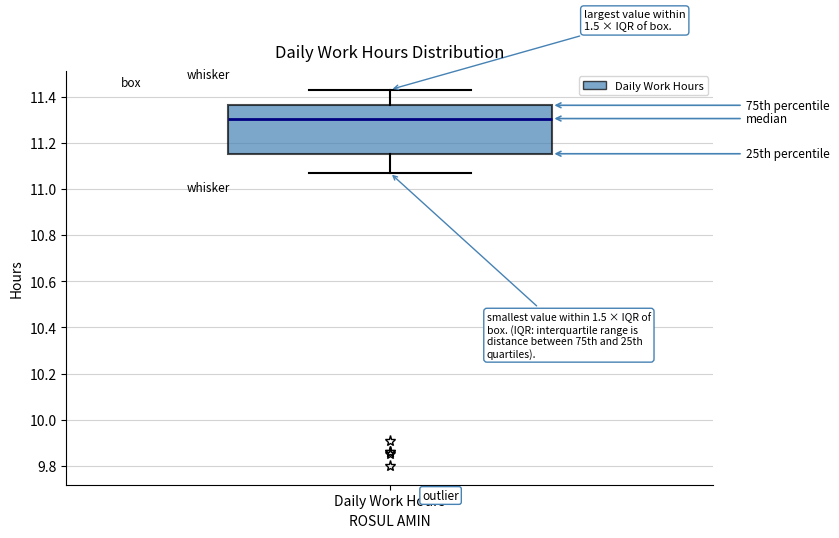

Where does the upper whisker of the box for Daily Work Hours end on the y-axis? The values are not printed on the chart, so give them approximately, as read against the axis.

11.44